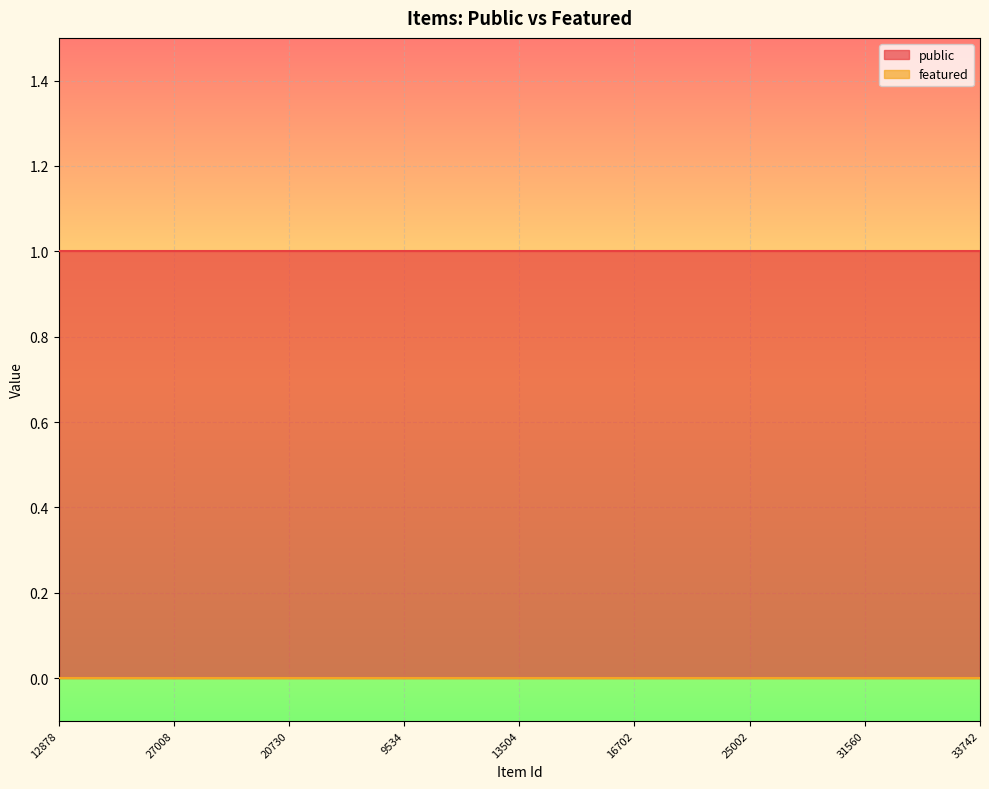

True or false: public and featured intersect in this chart.

False